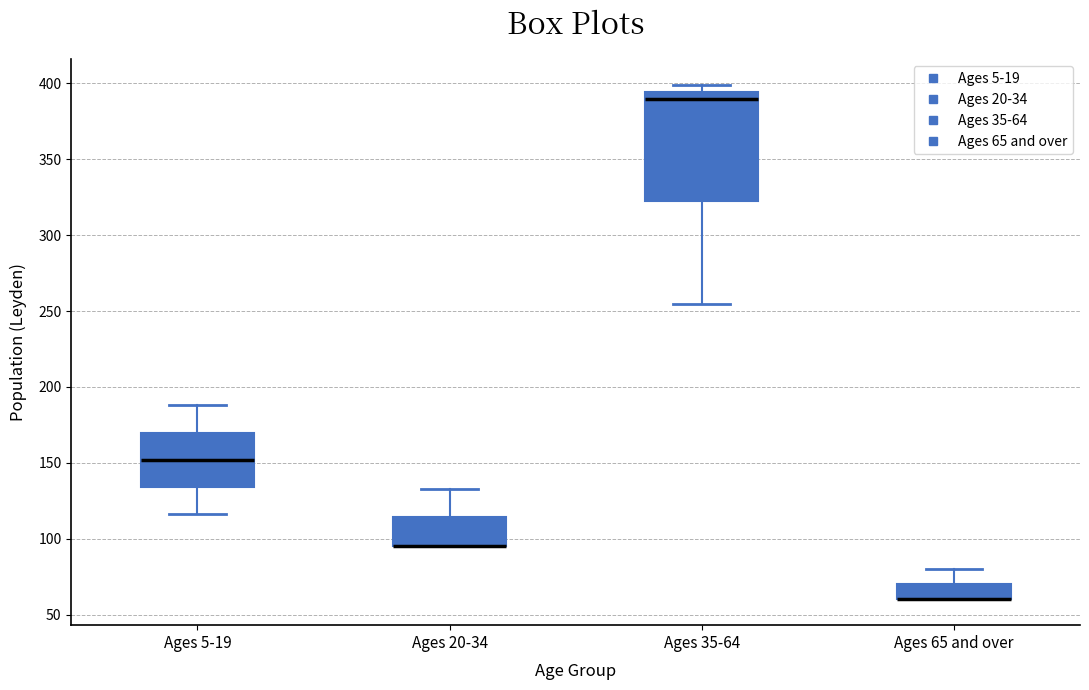

Reading left to right, transcribe this box plot: for each box, give where its median line is, the range the box spans, and where its two whiskers end, as read against the y-axis. The values are not printed on the chart, so give them approximately, as read against the axis.

Ages 5-19: median 150, box 135 to 170, whiskers 115 to 190
Ages 20-34: median 95 (drawn on the box's lower edge), box 95 to 115, whiskers 95 to 135
Ages 35-64: median 390, box 325 to 395, whiskers 255 to 400
Ages 65 and over: median 60 (drawn on the box's lower edge), box 60 to 70, whiskers 60 to 80